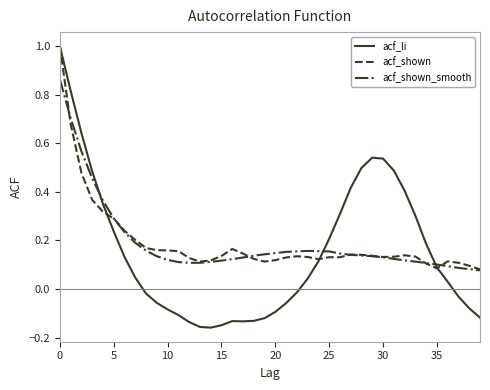

Which series has the widest spread of values?

acf_li